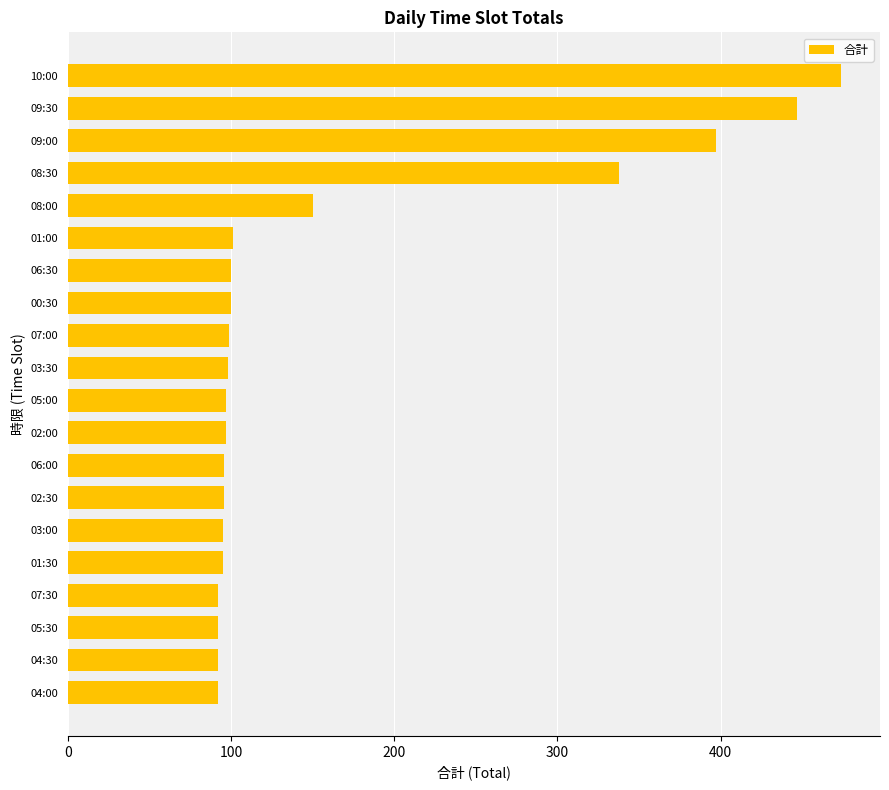

Does the chart contain any negative values?

No